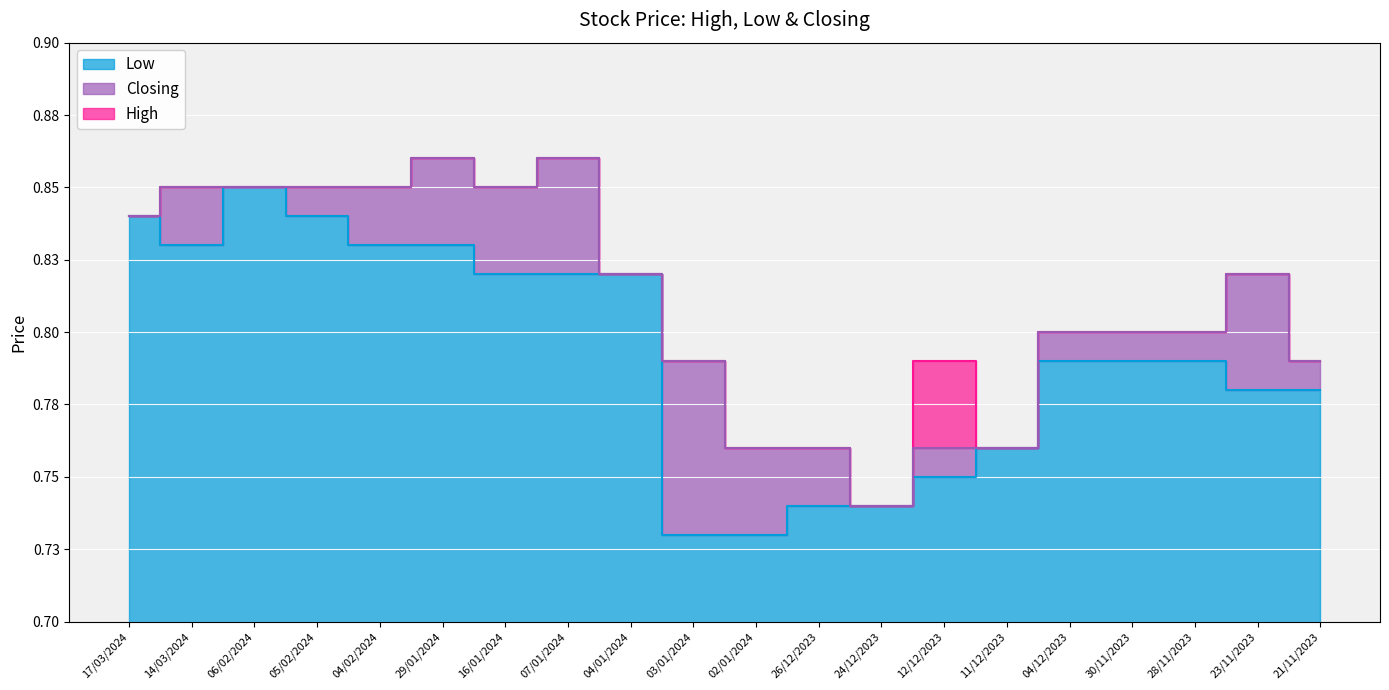

What is the value of the Low point at the 7th from the left?

0.8